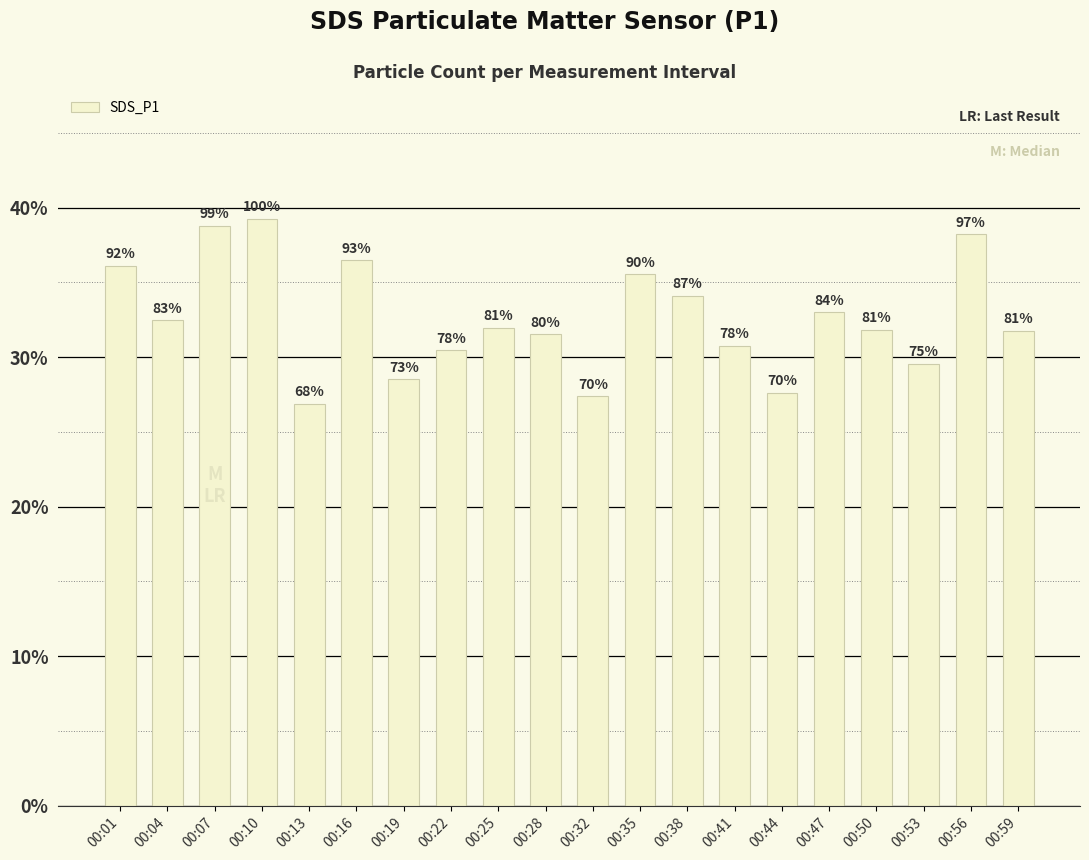

What is the ratio of the value at 00:53 to the value at 00:56?

0.8